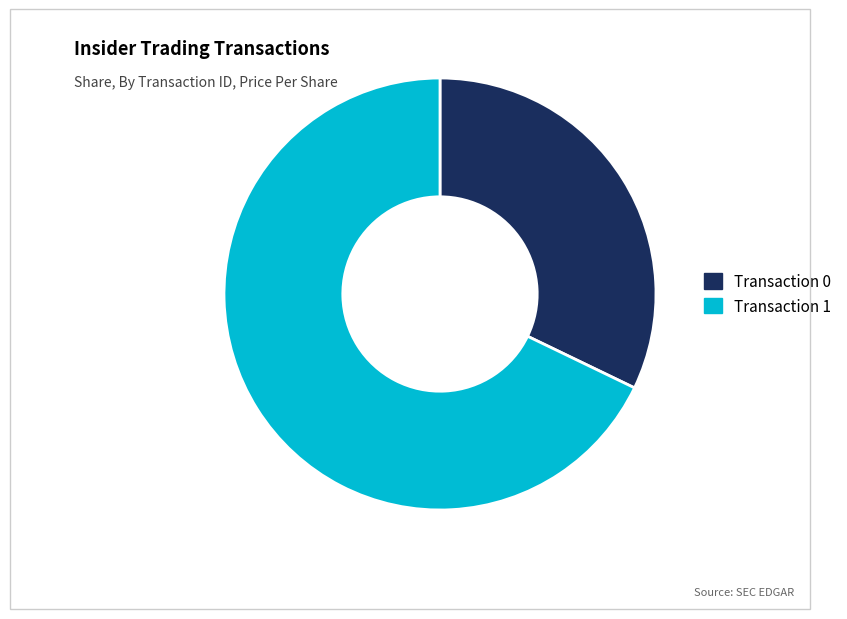

Is there any slice that represents more than half of the pie?

Yes